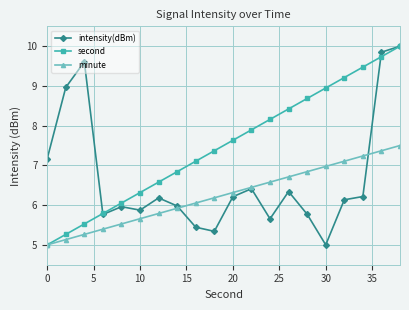

Reading left to right, extract all data points from this chart.

intensity(dBm): 7.2	9.0	9.6	5.8	6.0	5.9	6.2	6.0	5.4	5.3	6.2	6.4	5.7	6.3	5.8	5.0	6.1	6.2	9.8	10.0
second: 5.0	5.3	5.5	5.8	6.1	6.3	6.6	6.8	7.1	7.4	7.6	7.9	8.2	8.4	8.7	8.9	9.2	9.5	9.7	10.0
minute: 5.0	5.1	5.3	5.4	5.5	5.7	5.8	5.9	6.1	6.2	6.3	6.4	6.6	6.7	6.8	7.0	7.1	7.2	7.4	7.5